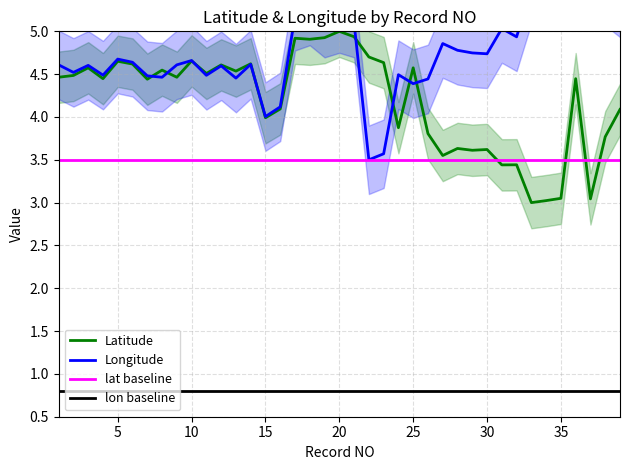

What is the total value across all series at 19?

10.0